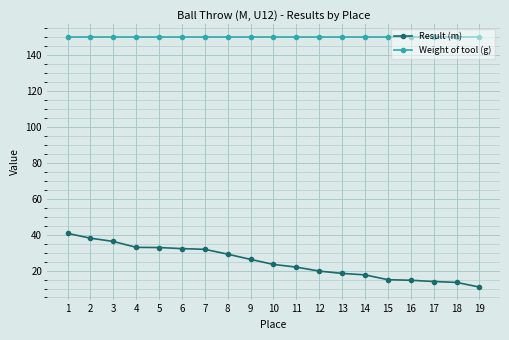

What is the spread (max minus min) of values at 10?

126.6